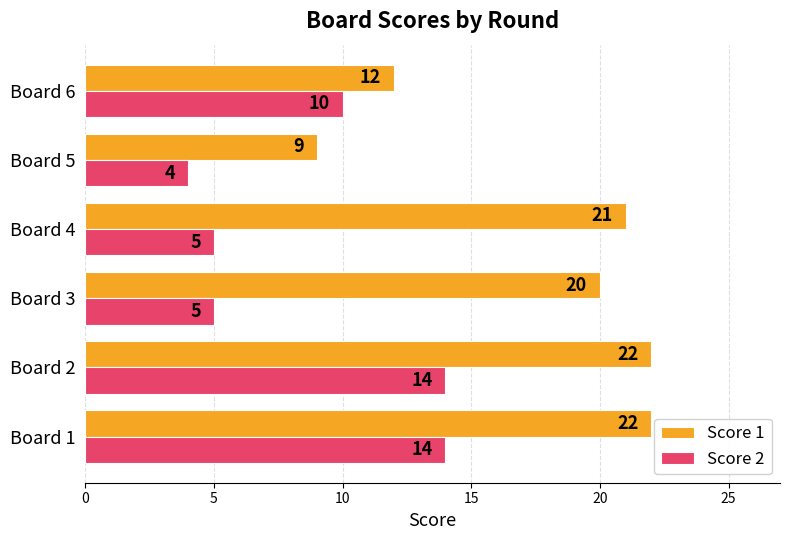

Rank the series by their maximum value, from lowest to highest.

Score 2, Score 1